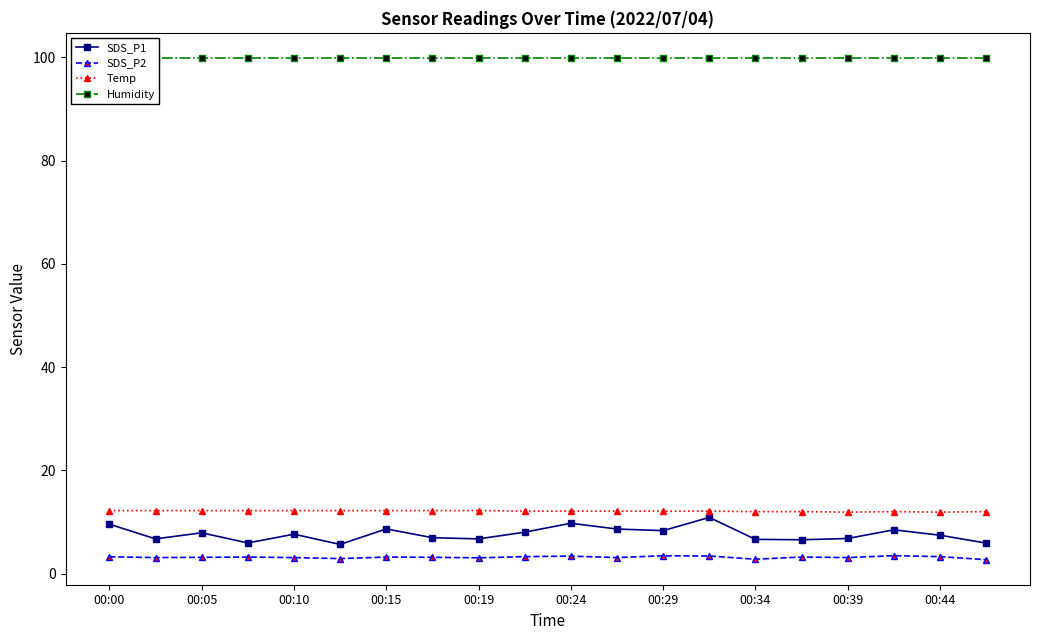

At how many categories does at least one series exceed 50?

20